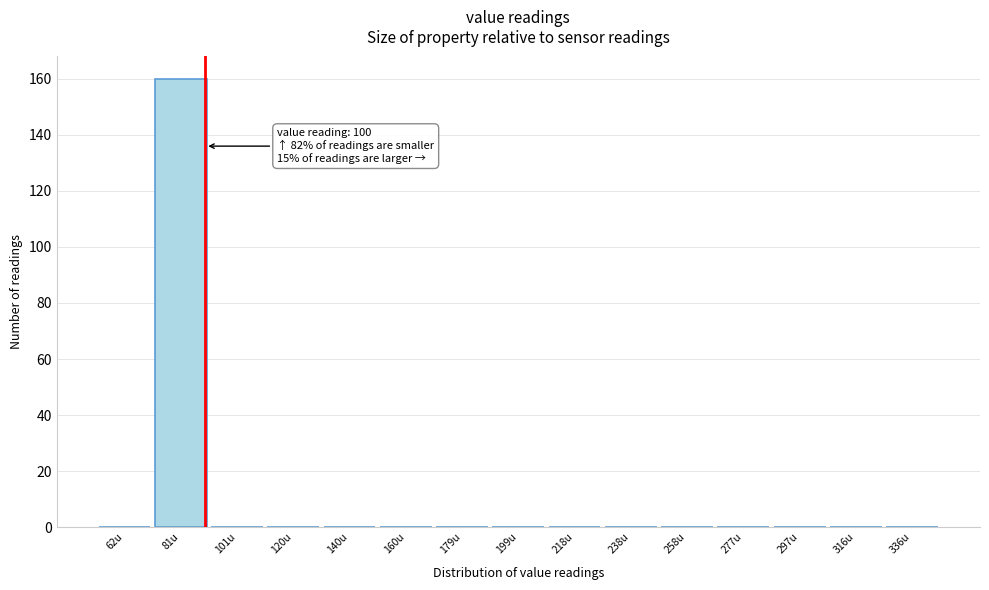

Reading left to right, list all the values displayed in this chart.

62u=0	81u=160	101u=0	120u=0	140u=0	160u=0	179u=0	199u=0	218u=0	238u=0	258u=0	277u=0	297u=0	316u=0	336u=0